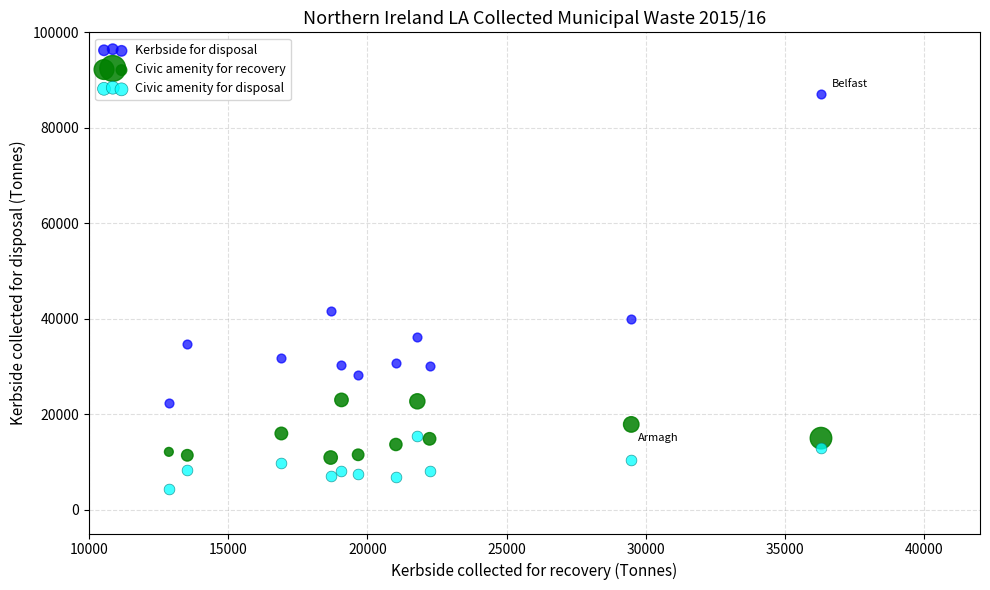

Which series reaches the minimum Y coordinate?

Civic amenity for disposal